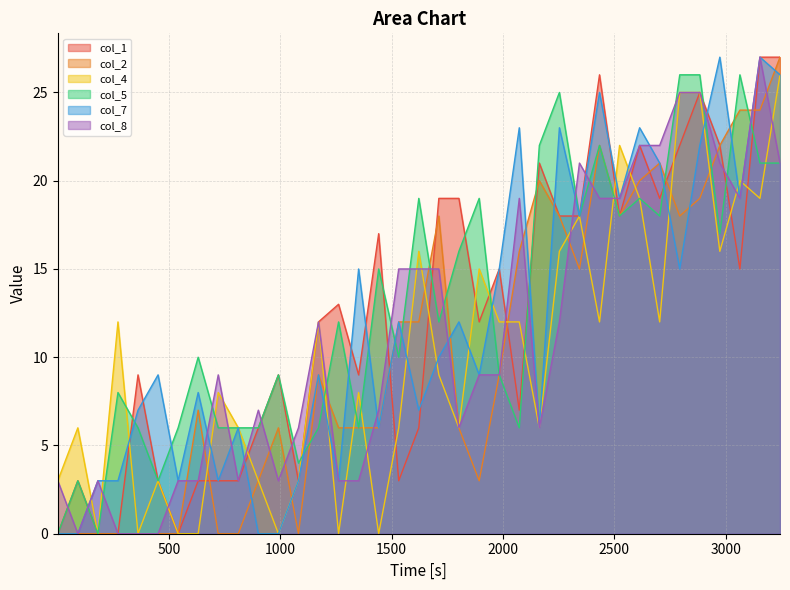

Which series ends up on top after the final intersection of col_2 and col_4?

col_2